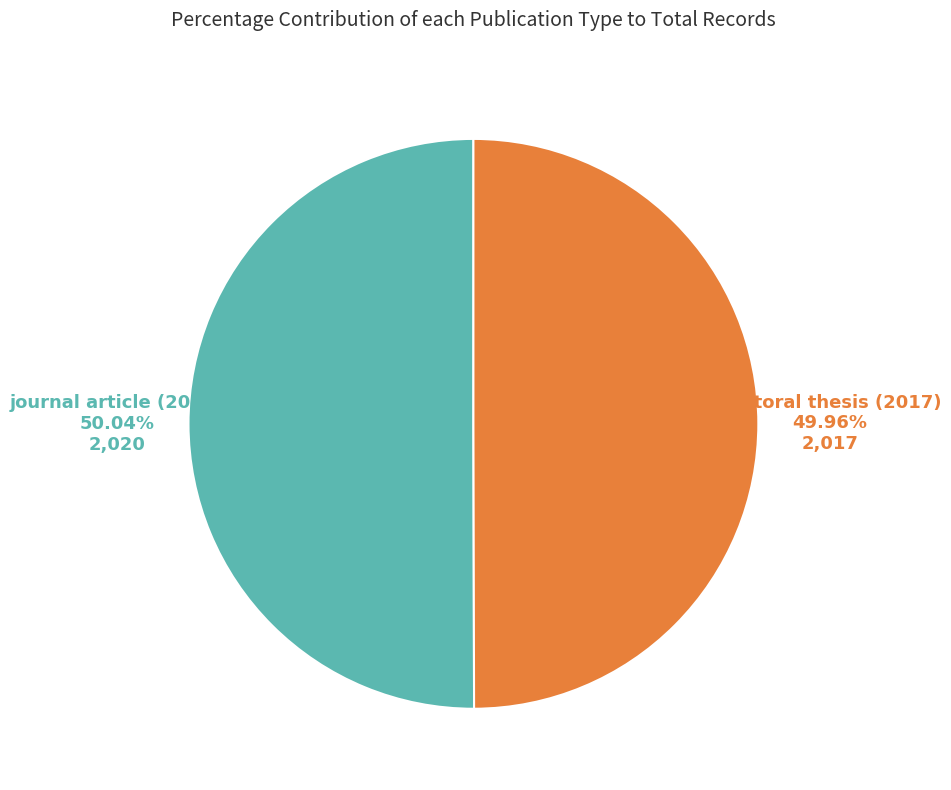

Does any single category account for the majority?

Yes